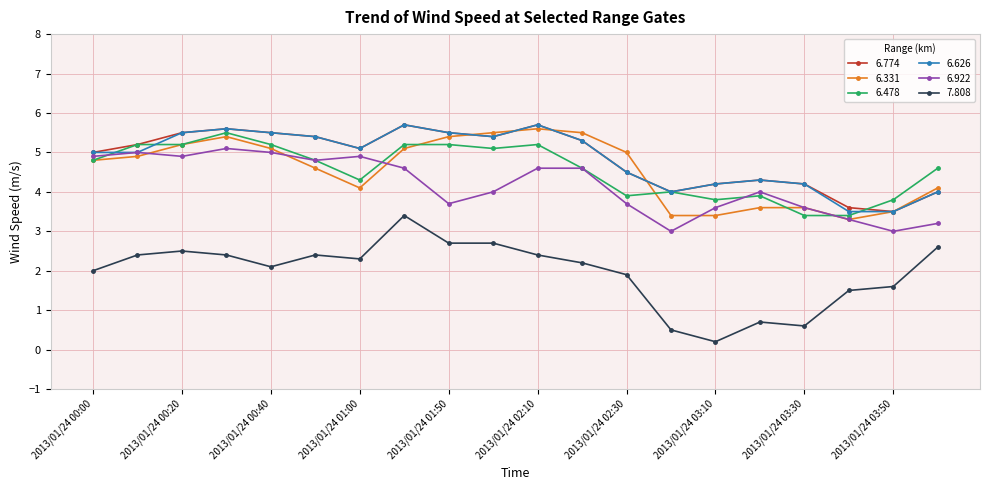

True or false: 7.808 and 6.626 intersect in this chart.

False